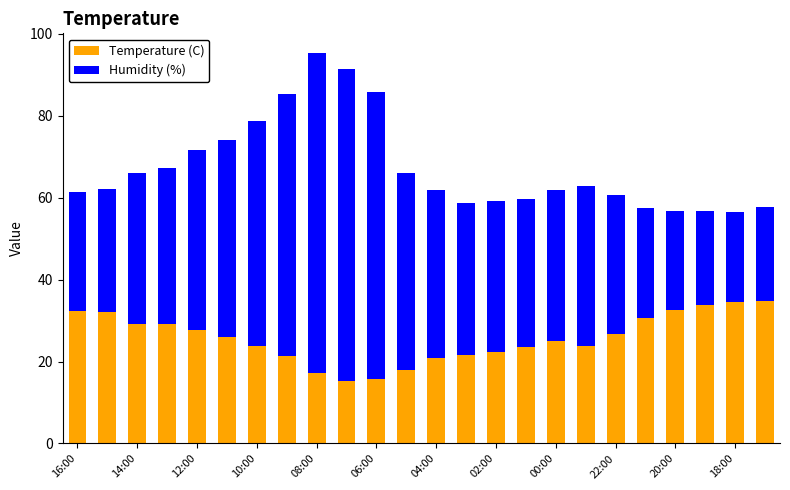

What is the value of the Temperature (C) bar at the 7th from the left?

23.7